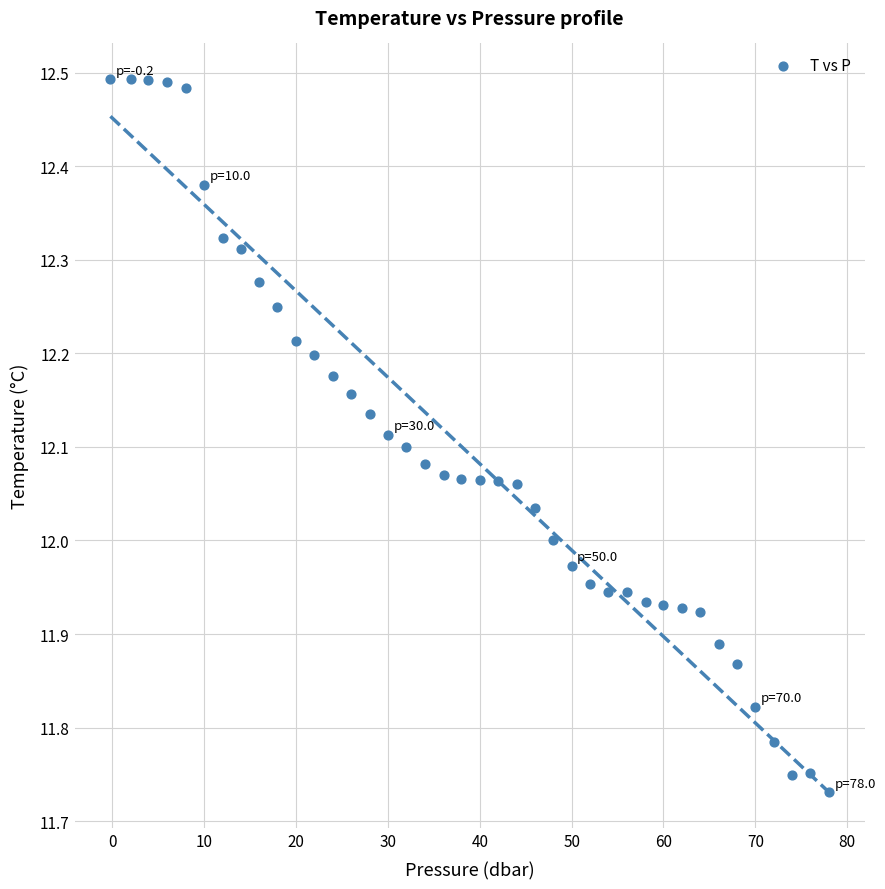

What is the range of X values (max minus min)?

78.2